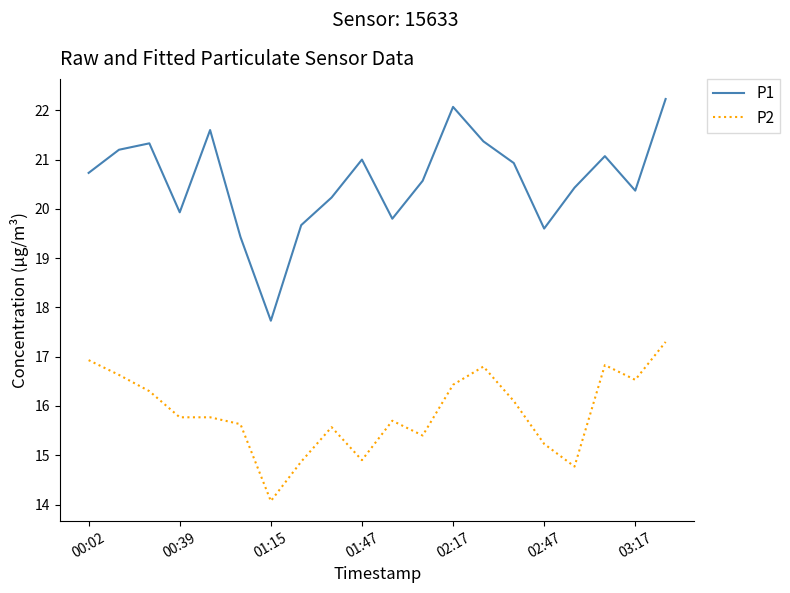

What is the minimum value shown in the chart?

14.1